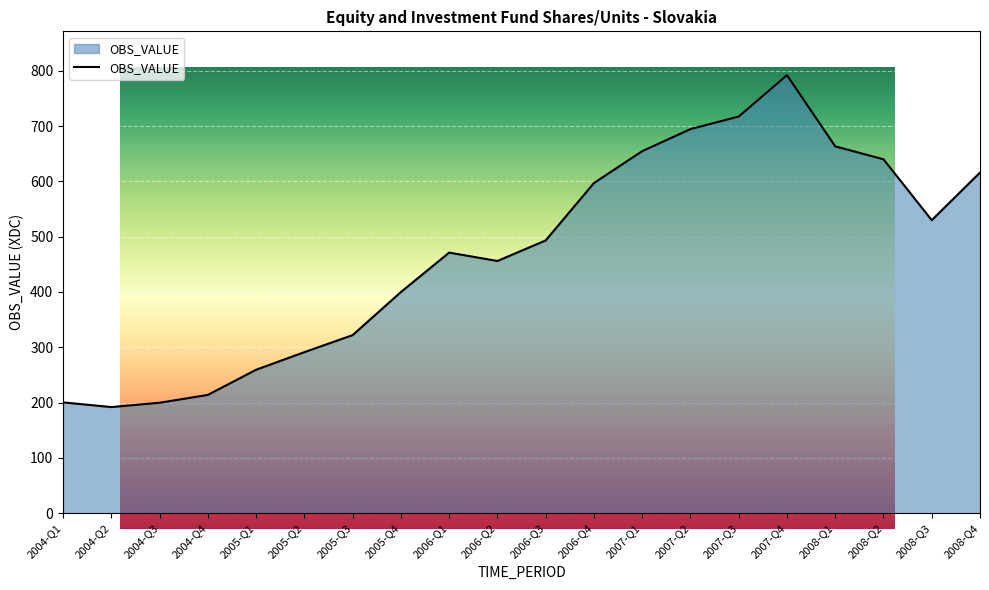

How many lines are shown in the chart?

1